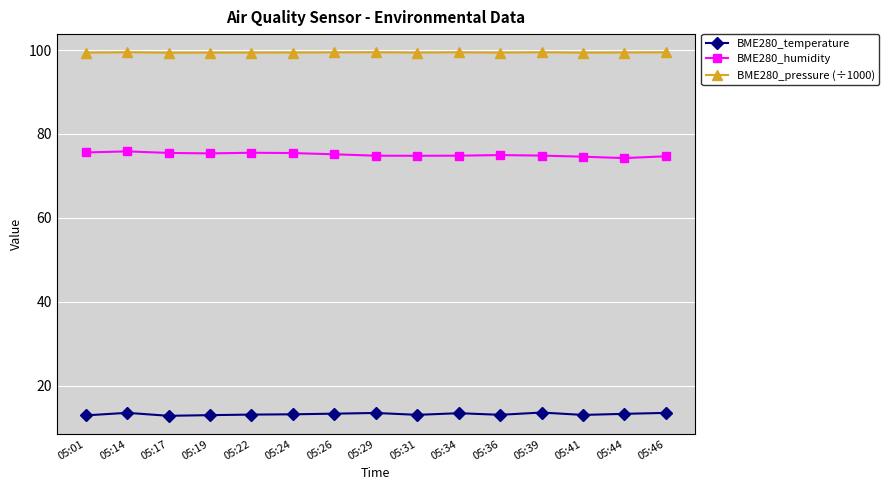

Which series has the largest total across all categories?

BME280_pressure (÷1000)